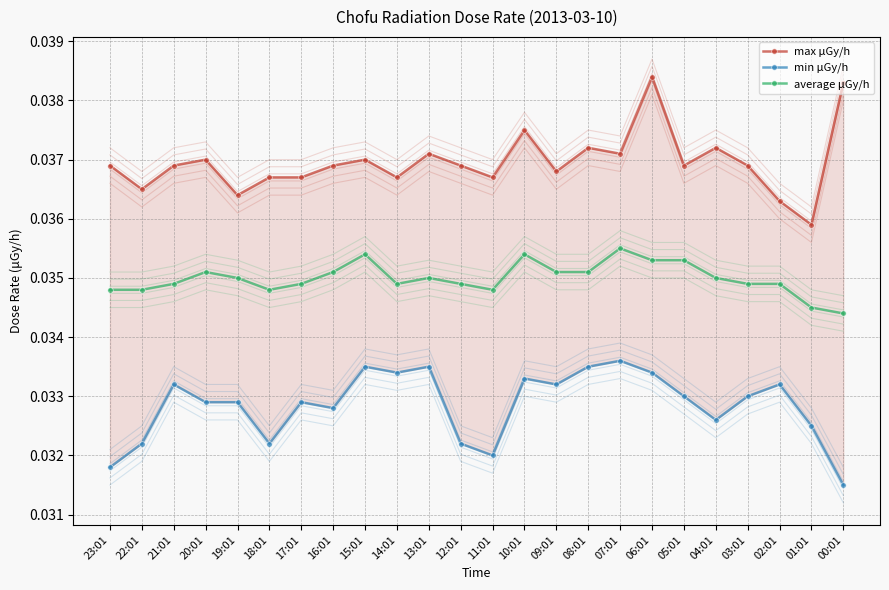

How many data points does each series have?

24